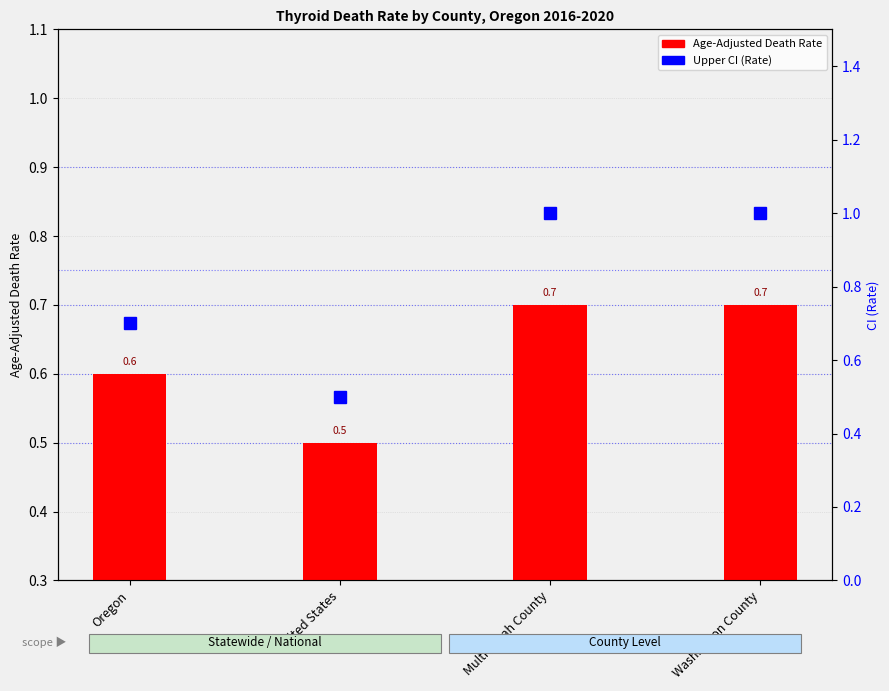

What is the difference between the second highest and minimum values in the Upper CI (Rate) series?

0.5